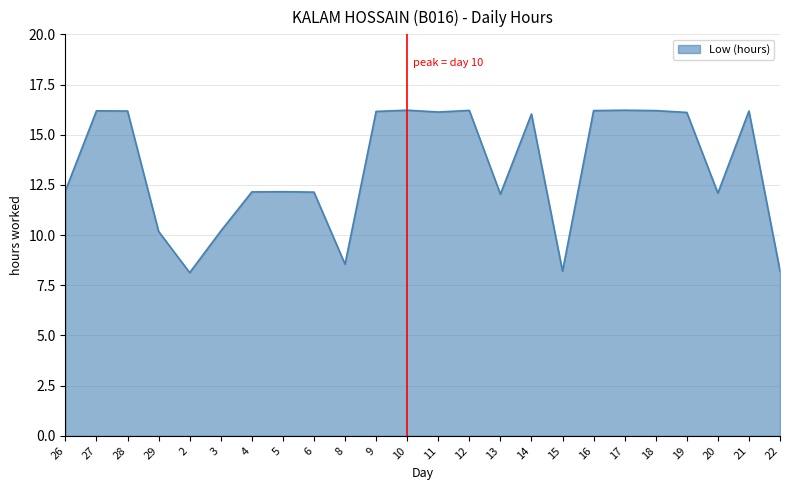

What position from the right is 27?

23